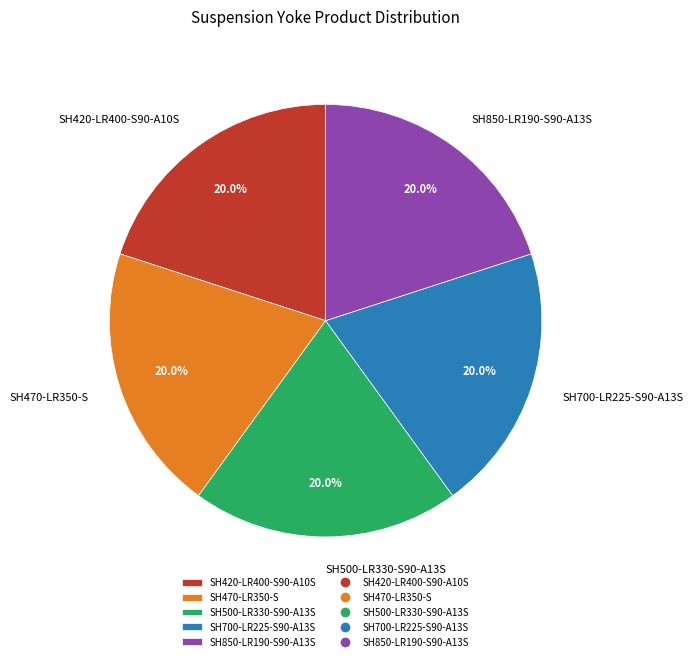

Does SH470-LR350-S account for over 50% of the chart?

No